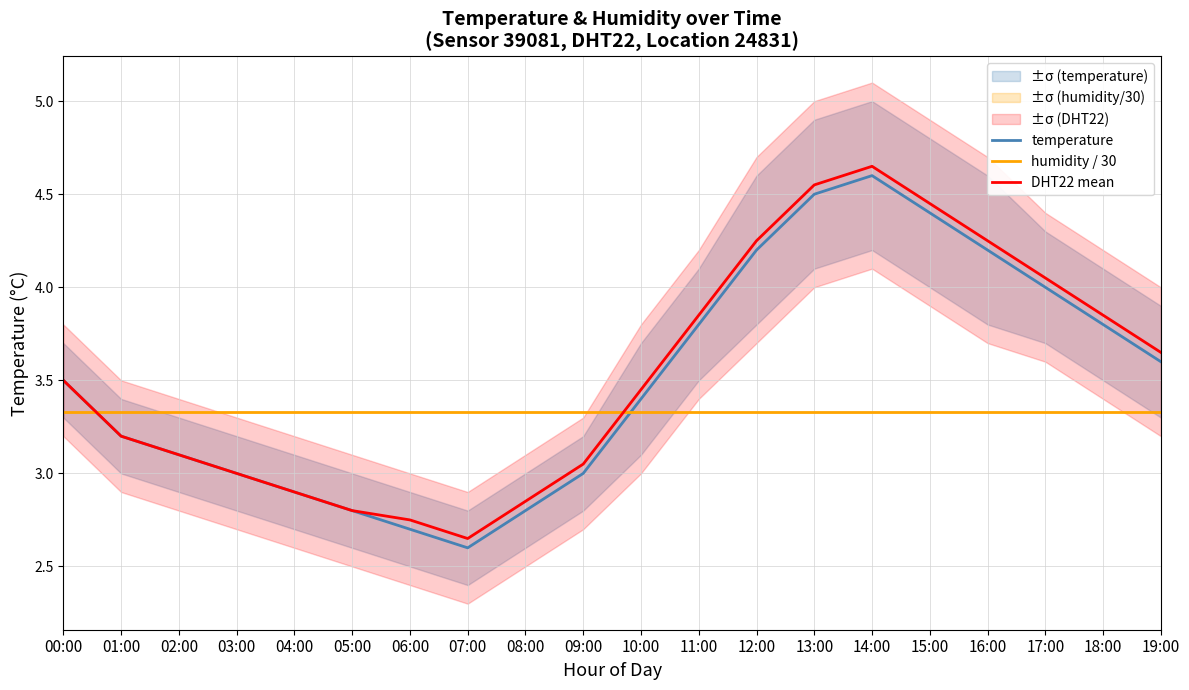

Reading right to left, transcribe all the data shown in this chart.

temperature: 3.6	3.8	4.0	4.2	4.4	4.6	4.5	4.2	3.8	3.4	3.0	2.8	2.6	2.7	2.8	2.9	3.0	3.1	3.2	3.5
humidity / 30: 3.3	3.3	3.3	3.3	3.3	3.3	3.3	3.3	3.3	3.3	3.3	3.3	3.3	3.3	3.3	3.3	3.3	3.3	3.3	3.3
DHT22 mean: 3.6	3.9	4.0	4.2	4.5	4.7	4.5	4.2	3.9	3.5	3.0	2.9	2.6	2.8	2.8	2.9	3.0	3.1	3.2	3.5